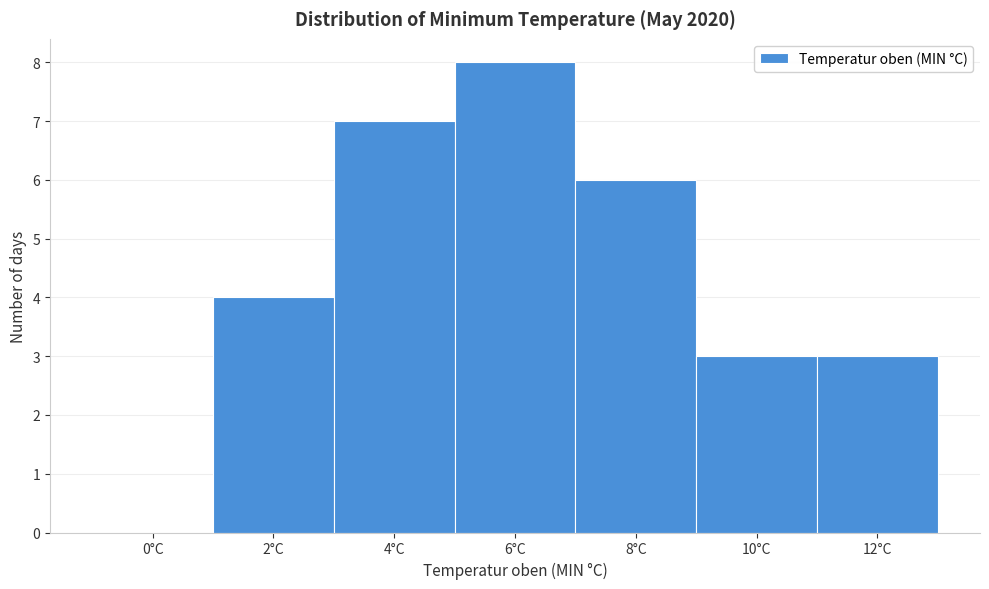

Reading left to right, transcribe all the data shown in this chart.

0°C=0	2°C=4	4°C=7	6°C=8	8°C=6	10°C=3	12°C=3